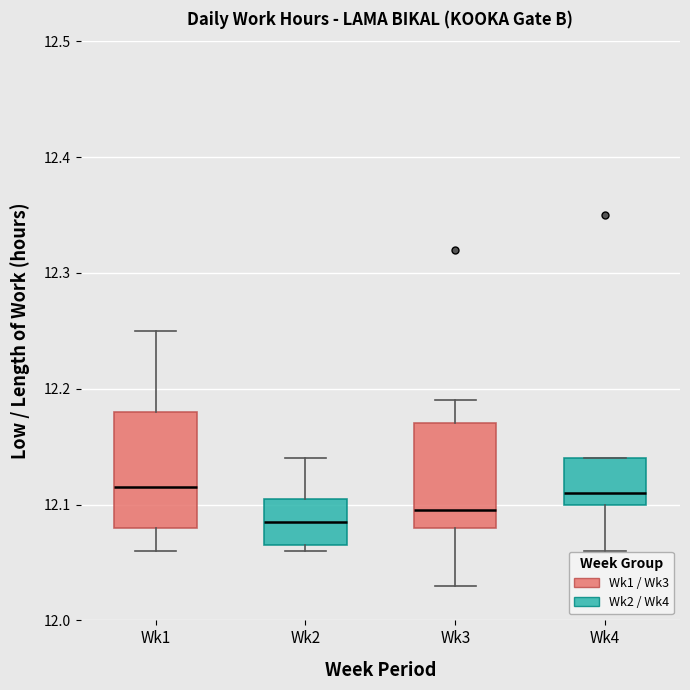

Reading left to right, read every box against the y-axis: the position of its median line, the range the box covers, and the ends of its whiskers. The values are not printed on the chart, so give them approximately, as read against the axis.

Wk1: median 12.12, box 12.08 to 12.18, whiskers 12.06 to 12.25
Wk2: median 12.09, box 12.07 to 12.11, whiskers 12.06 to 12.14
Wk3: median 12.10, box 12.08 to 12.17, whiskers 12.03 to 12.19
Wk4: median 12.11, box 12.10 to 12.14, whiskers 12.06 to 12.14